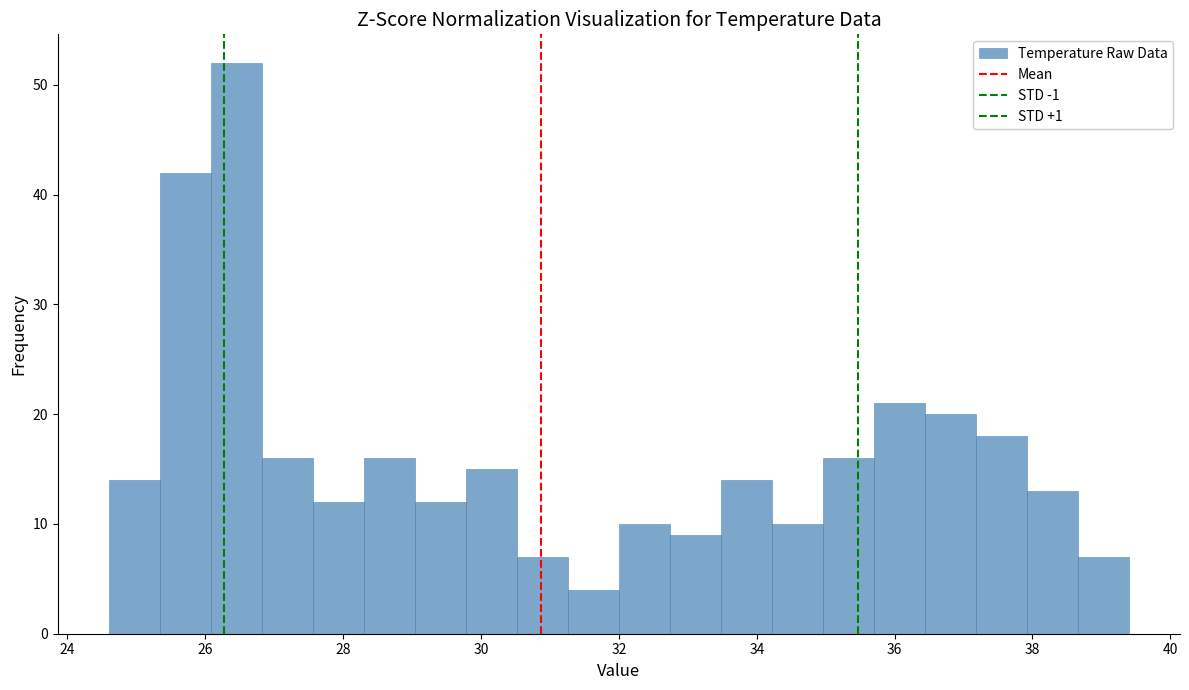

Read against the x-axis, roughly where is the centre of the tallest bar?

26.4